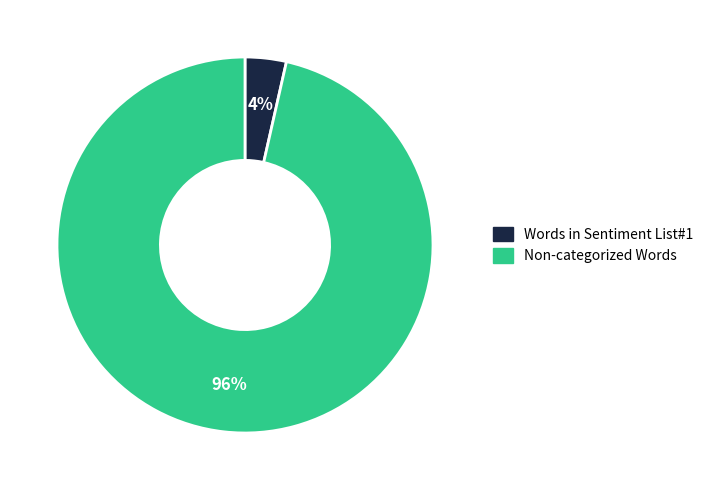

To the nearest percent, what is the average slice percentage?

50%